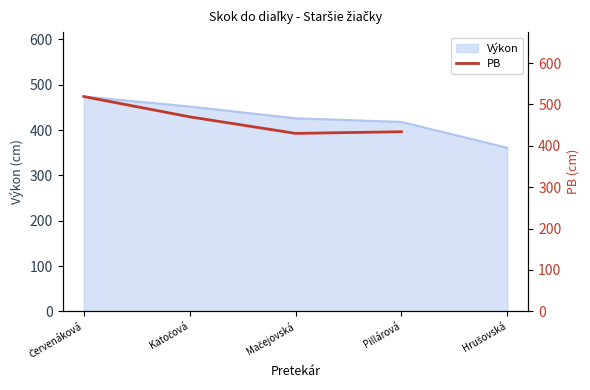

What position from the left is Katočová?

2